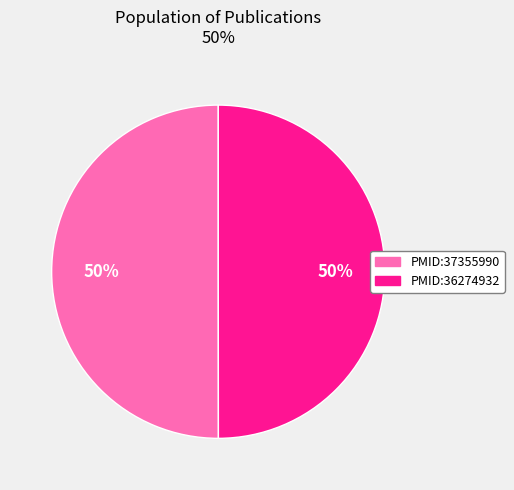

To the nearest percent, what percentage of the pie is PMID:36274932?

50%